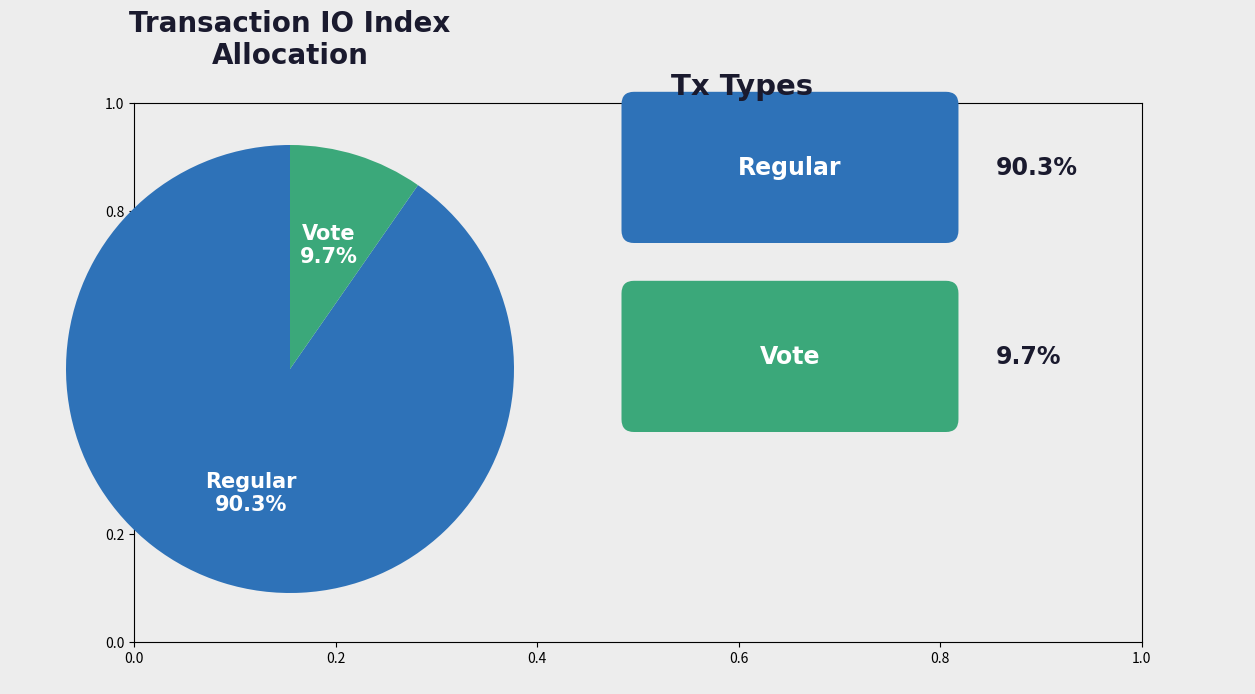

Count the number of slices in the pie.

2